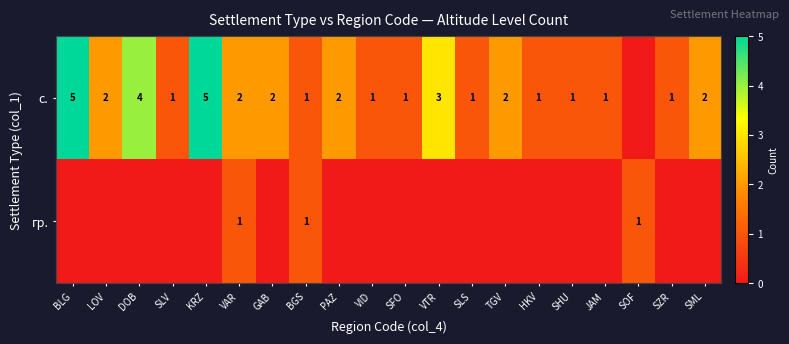

The value of с. at SFO is 0. True or false?

False